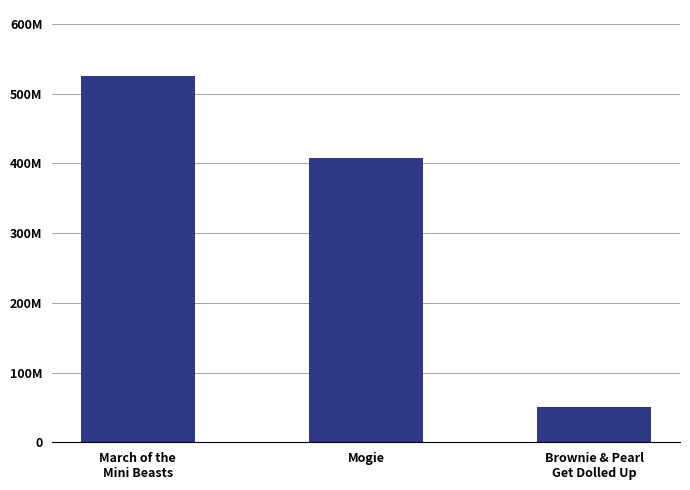

Which category has the highest value across all series?

March of the
Mini Beasts